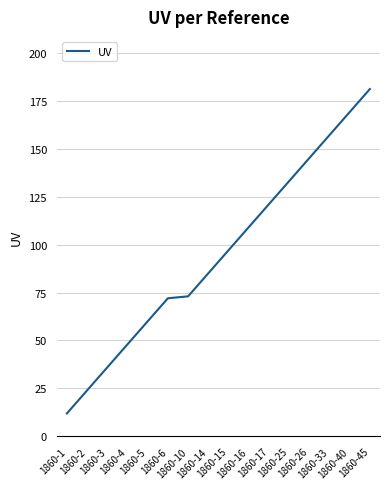

What is the average value?

95